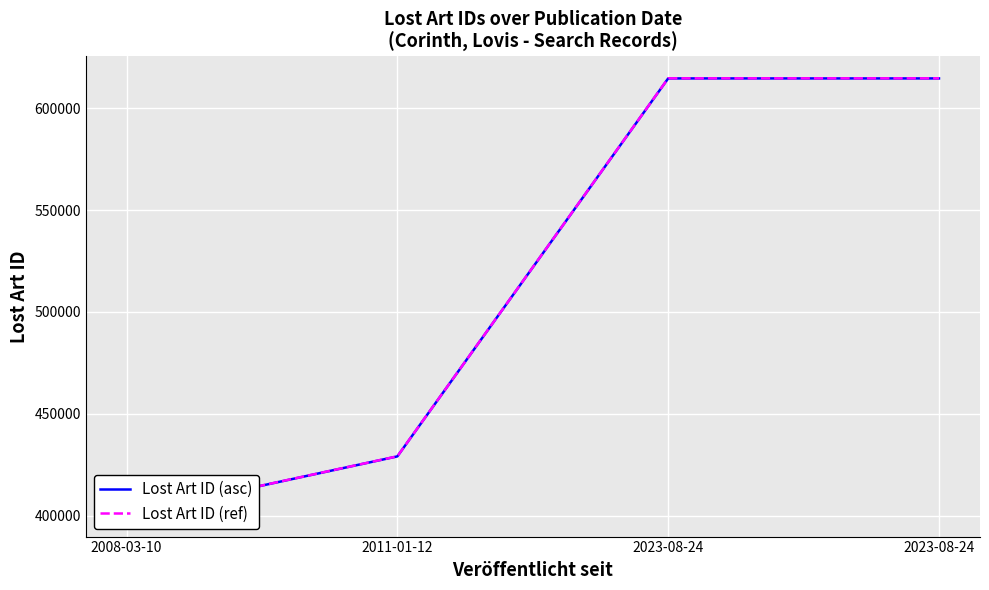

True or false: Lost Art ID (ref) and Lost Art ID (asc) intersect in this chart.

False